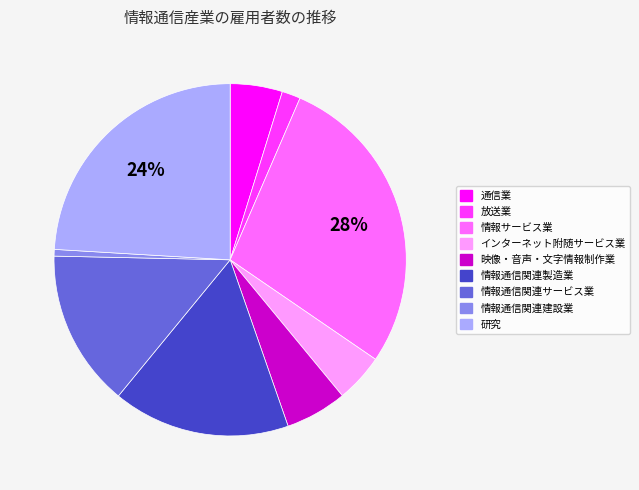

To the nearest percent, what is the difference between the largest and smallest slice percentages?

27%